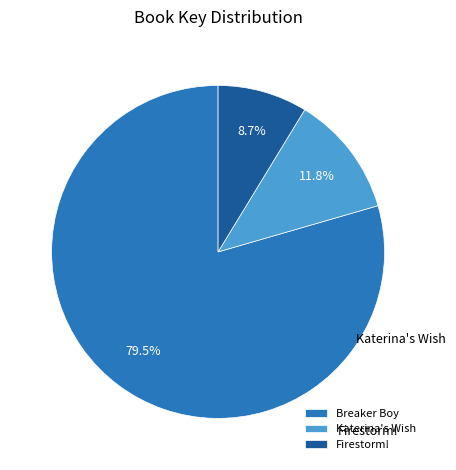

Is Katerina's Wish the majority of the pie?

No